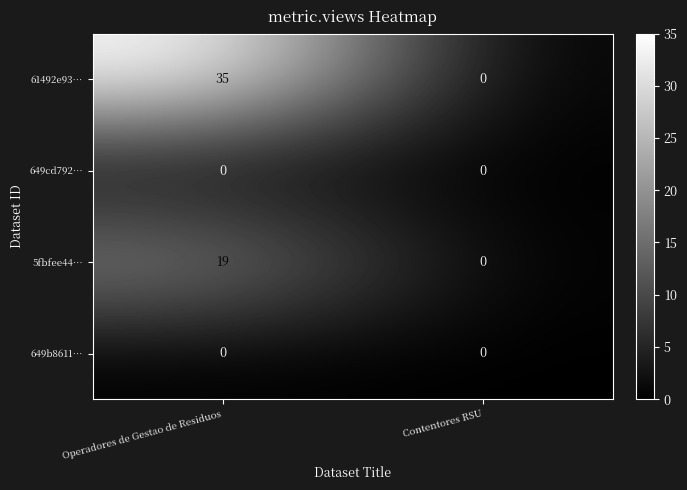

What is the greatest value displayed?

35